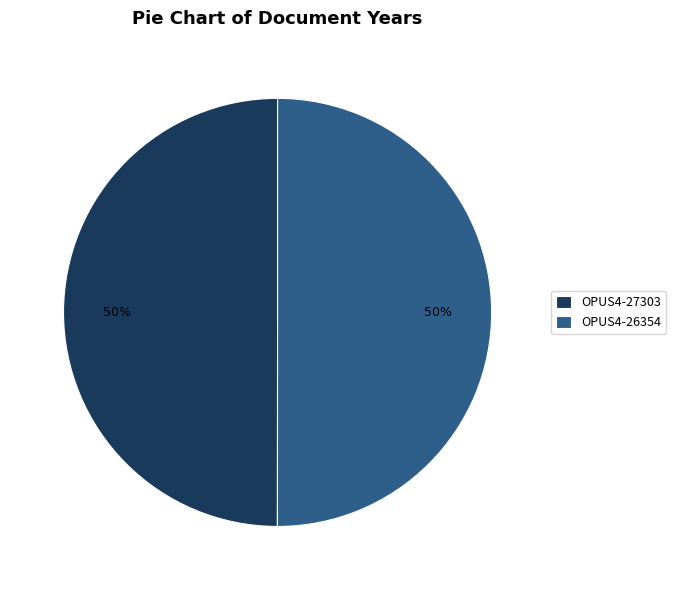

The OPUS4-27303 slice represents 50% of the pie. True or false?

True